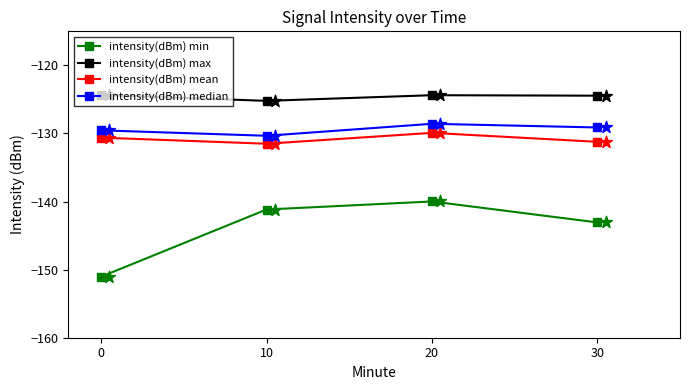

Which series reaches the minimum Y coordinate?

intensity(dBm) min